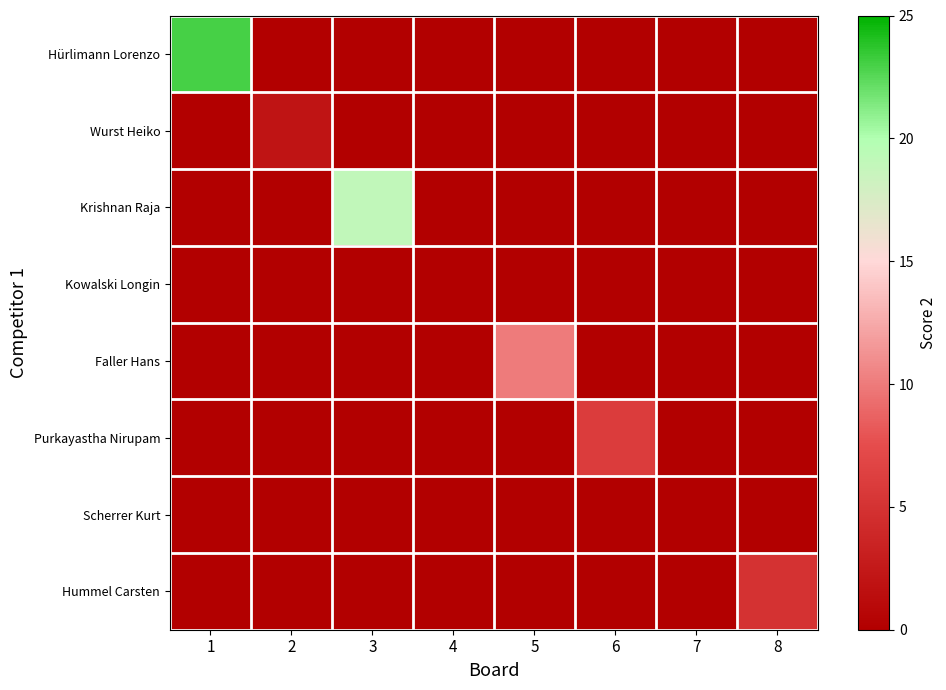

Count the number of categories in the chart.

8